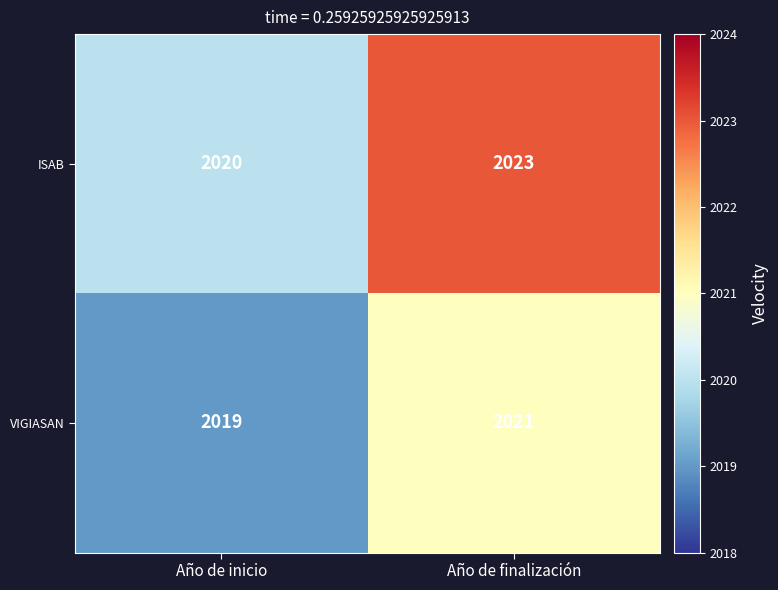

At how many categories does at least one series exceed 2019?

2